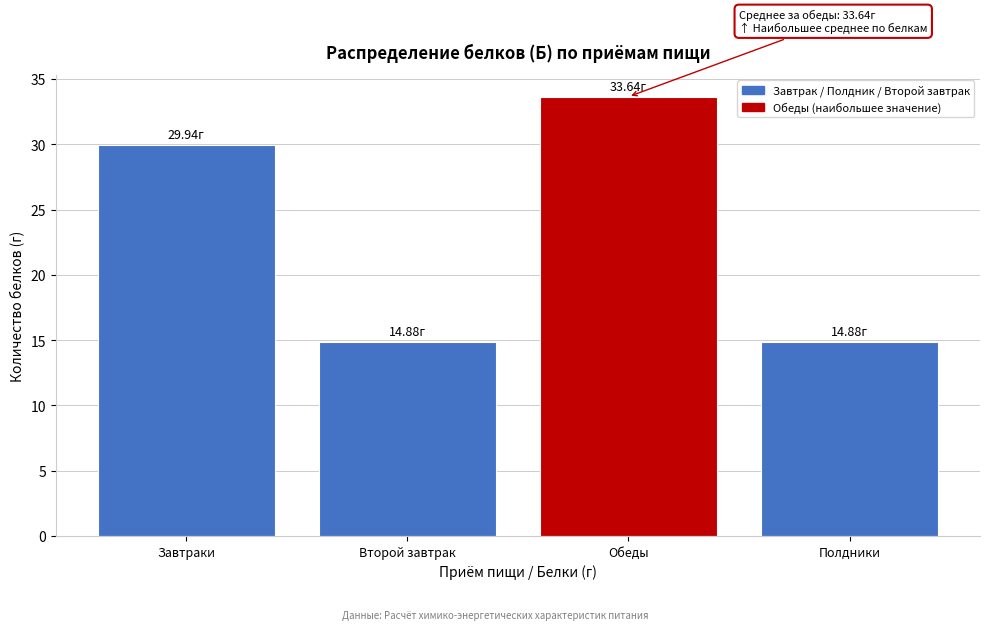

What is the average value?

23.3